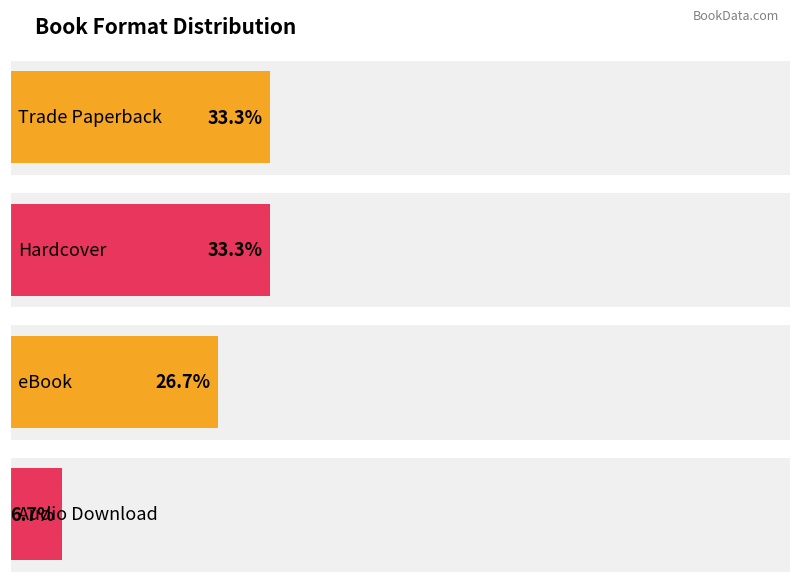

Are the bars grouped side by side (vs. stacked)?

No